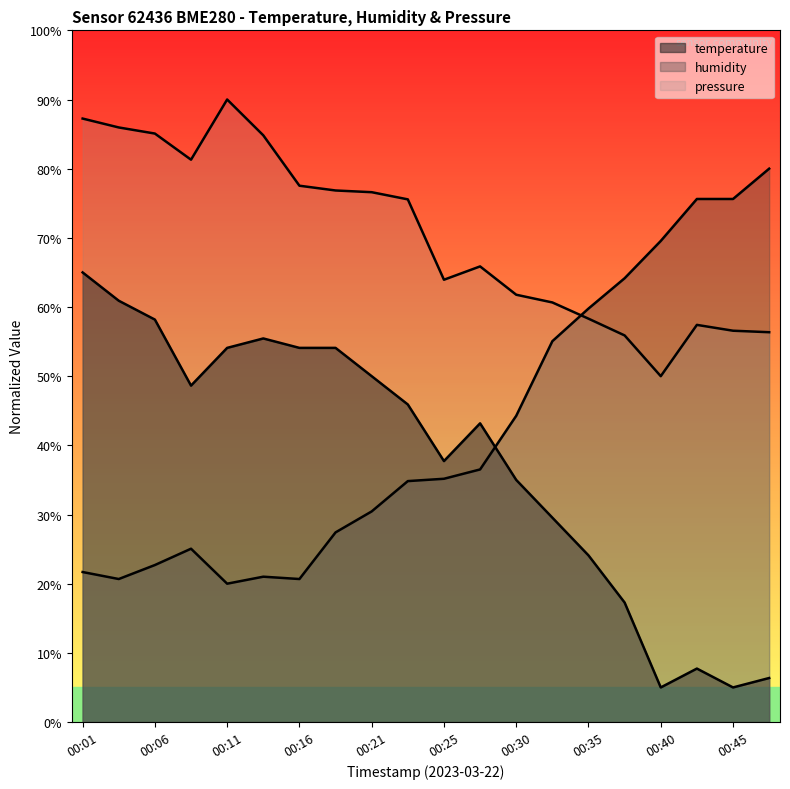

What is the value of the humidity point at the 4th from the left?

25.1